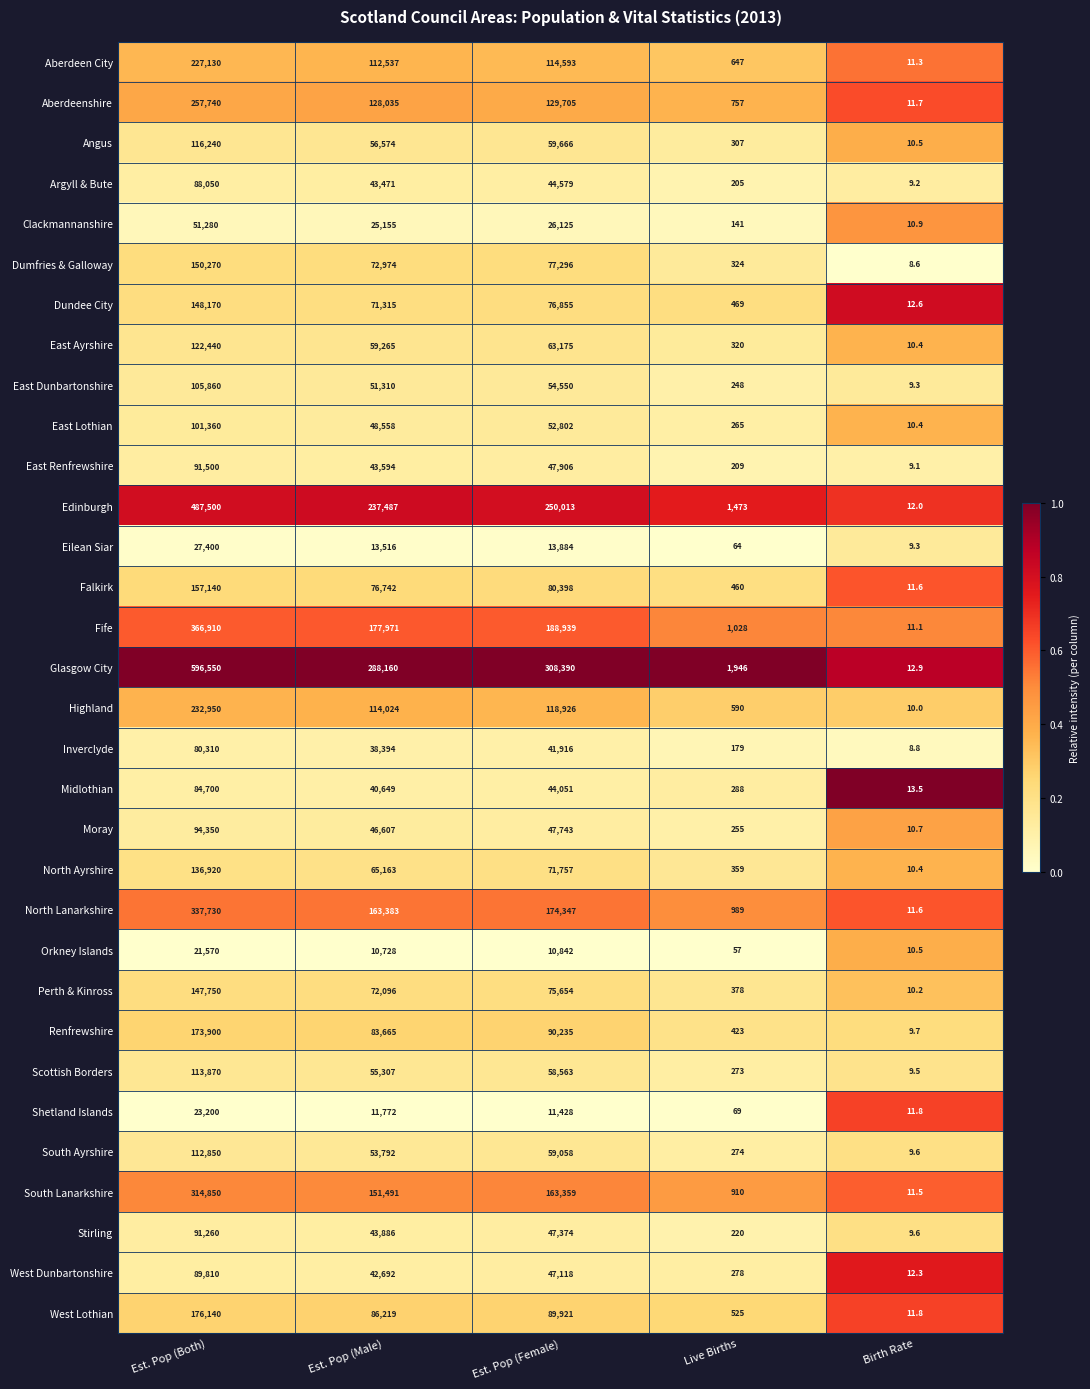

The value of Midlothian at Est. Pop (Male) is 21817.4. True or false?

False